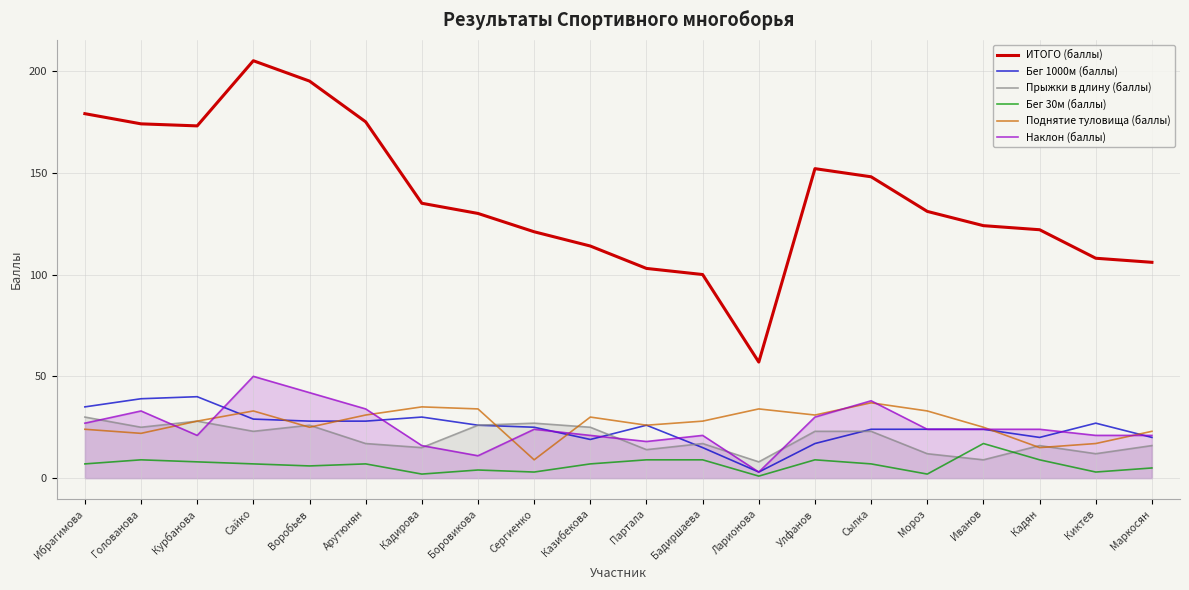

How many interior local valleys does the Бег 30м (баллы) series have?

6